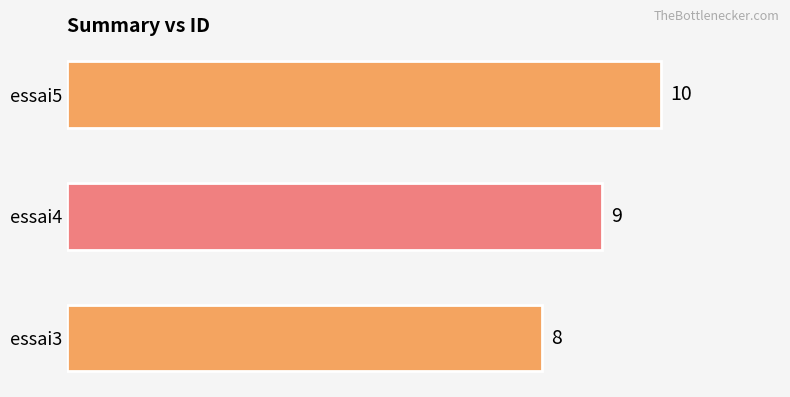

Reading top to bottom, transcribe all the data shown in this chart.

10	9	8